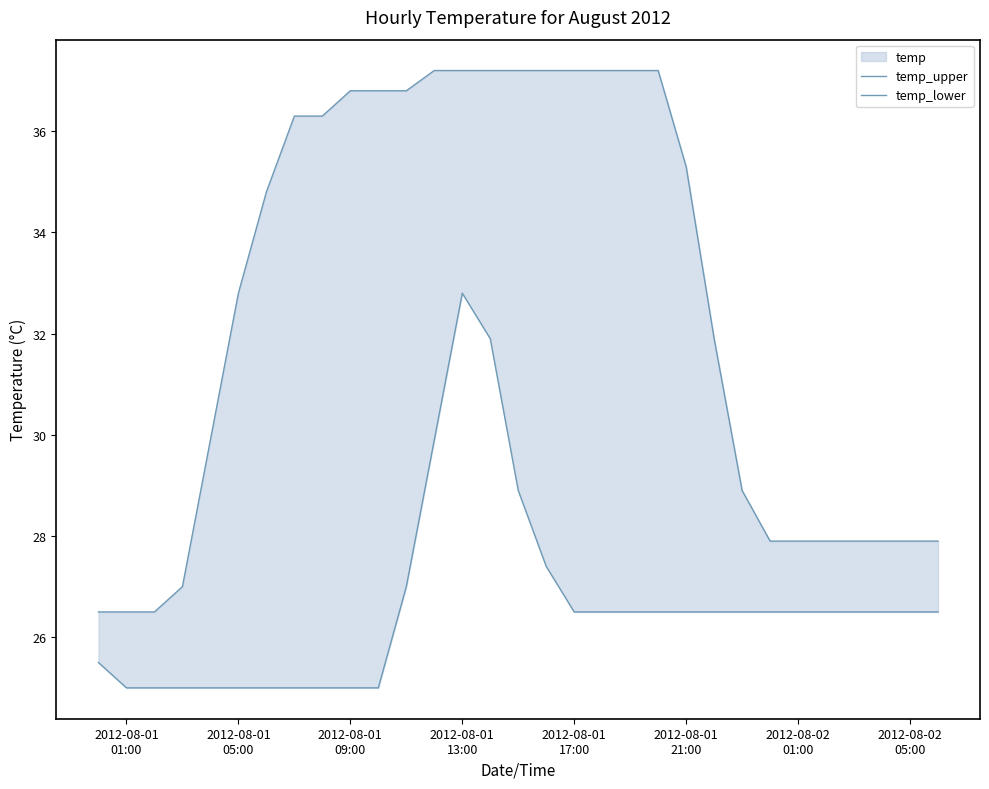

Reading left to right, list all the values displayed in this chart.

temp_upper: 26.5	26.5	26.5	27.0	29.9	32.8	34.8	36.3	36.3	36.8	36.8	36.8	37.2	37.2	37.2	37.2	37.2	37.2	37.2	37.2	37.2	35.3	31.9	28.9	27.9	27.9	27.9	27.9	27.9	27.9	27.9
temp_lower: 25.5	25.0	25.0	25.0	25.0	25.0	25.0	25.0	25.0	25.0	25.0	27.0	29.9	32.8	31.9	28.9	27.4	26.5	26.5	26.5	26.5	26.5	26.5	26.5	26.5	26.5	26.5	26.5	26.5	26.5	26.5